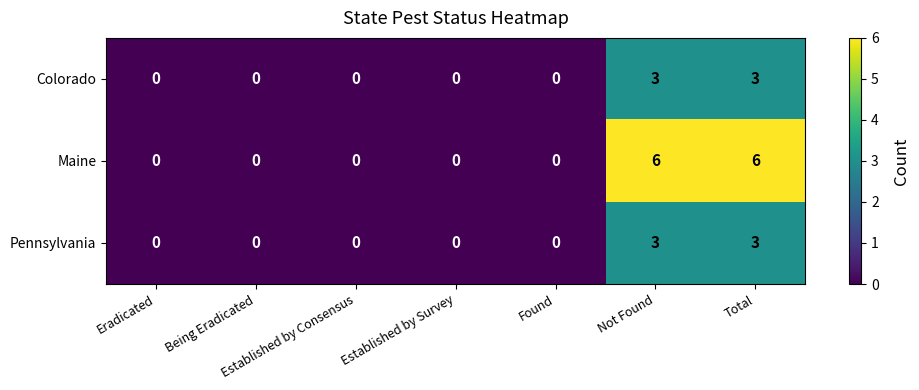

Between Established by Consensus and Total, which series saw the biggest shift?

Maine